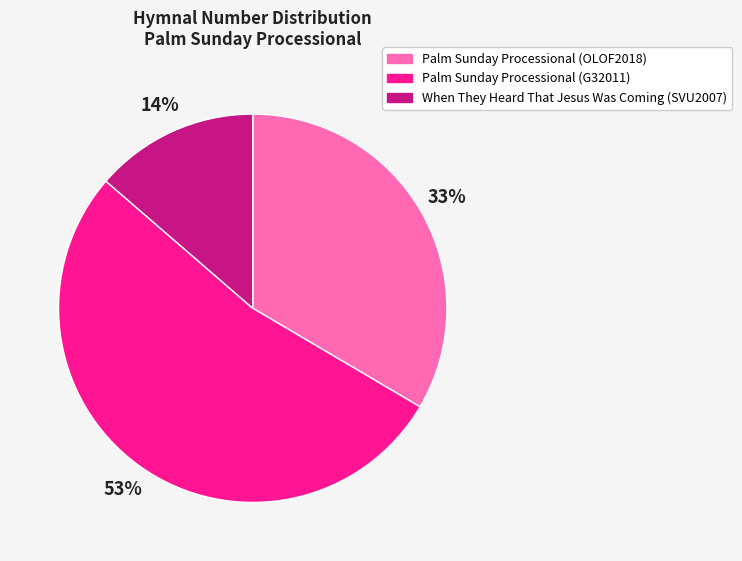

Combined, do When They Heard That Jesus Was Coming (SVU2007) and Palm Sunday Processional (G32011) account for over 50%?

Yes